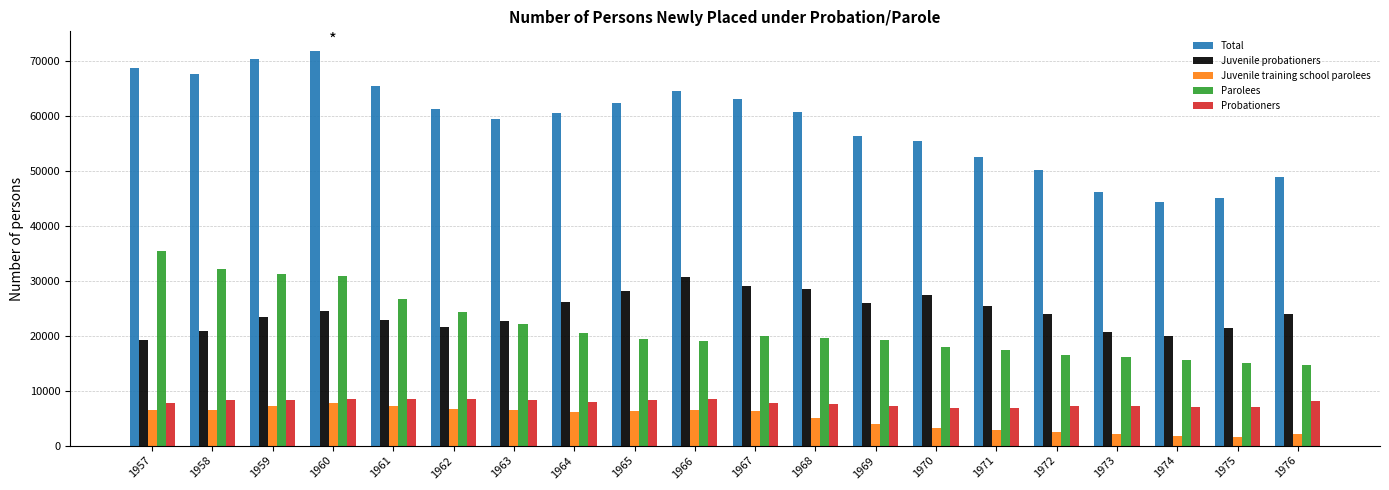

What is the sum of all Juvenile probationers values?

485913